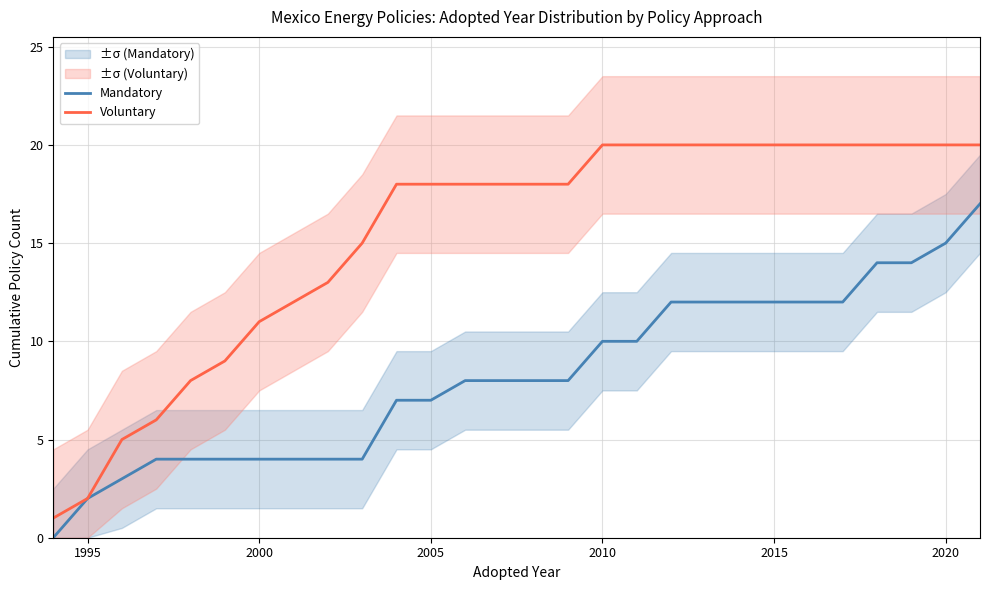

The Mandatory series shows 2 at 2005. True or false?

False